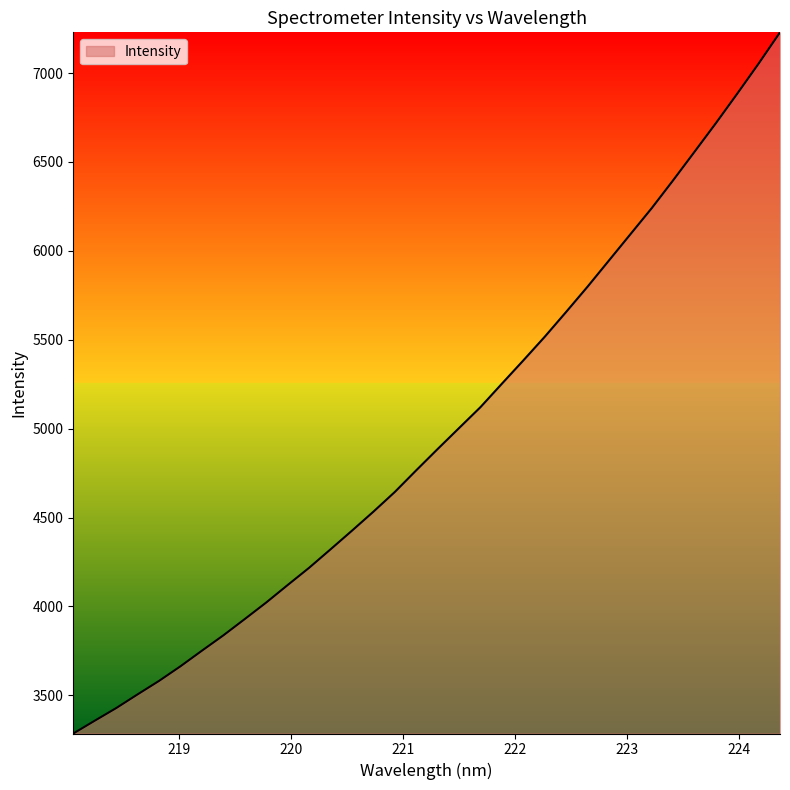

What is the minimum value shown in the chart?

3285.2